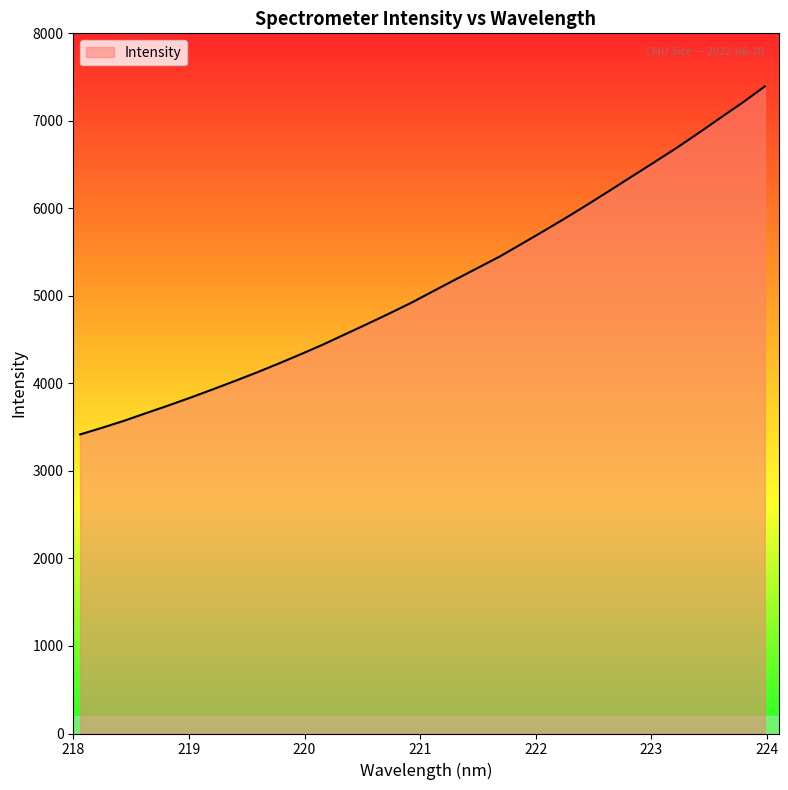

What is the difference between the maximum and minimum values?

3976.2